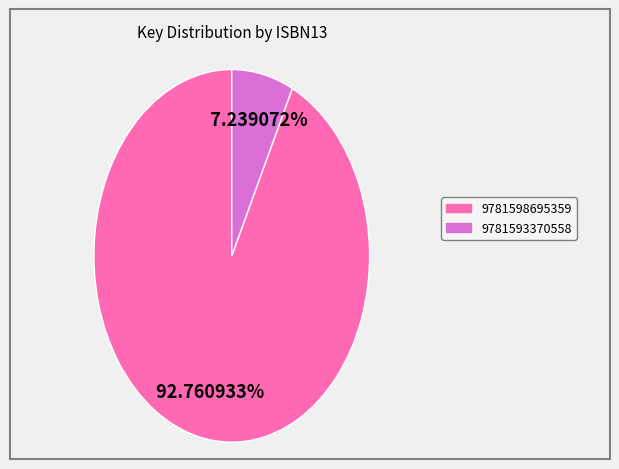

How many slices are in this pie chart?

2